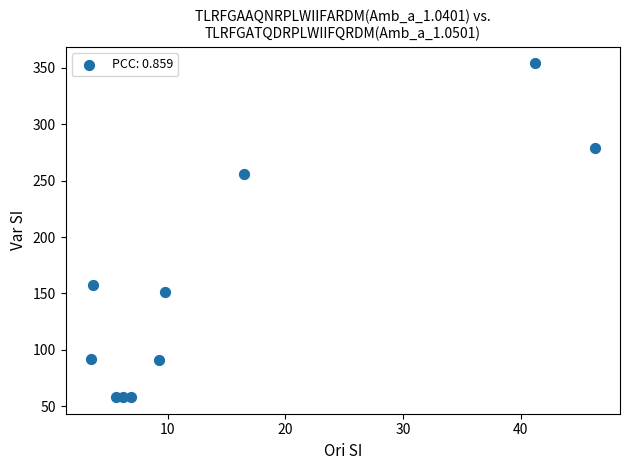

What is the range of Y values (max minus min)?

296